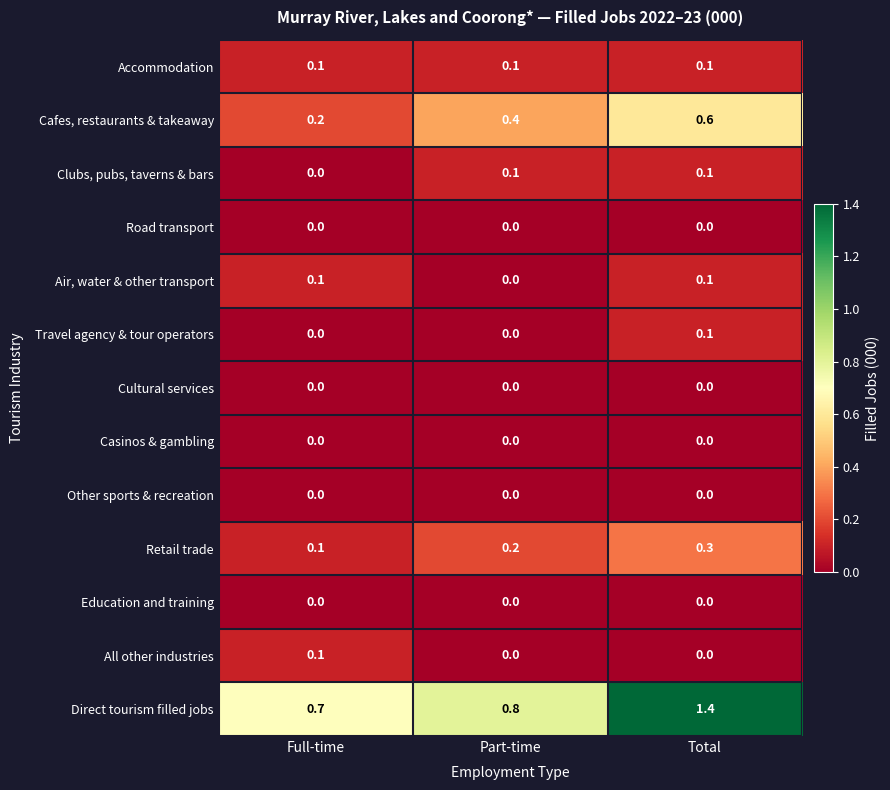

What is the maximum value for Cafes, restaurants & takeaway?

0.6